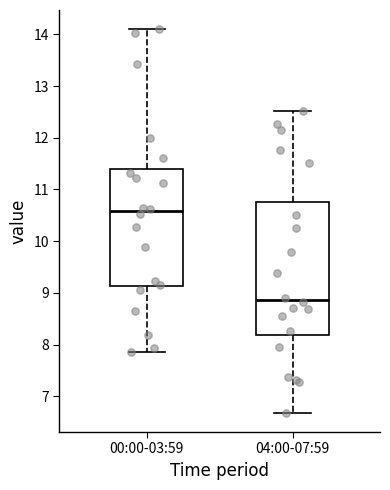

Which box's median line is the highest?

00:00-03:59